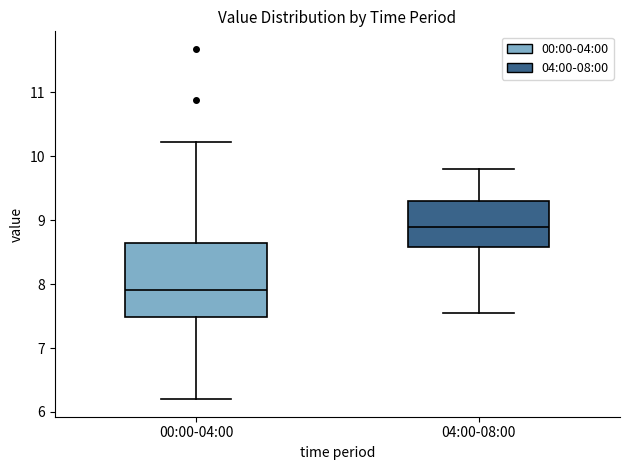

Reading left to right, transcribe this box plot: for each box, give where its median line is, the range the box spans, and where its two whiskers end, as read against the y-axis. The values are not printed on the chart, so give them approximately, as read against the axis.

00:00-04:00: median 7.9, box 7.5 to 8.6, whiskers 6.2 to 10.2
04:00-08:00: median 8.9, box 8.6 to 9.3, whiskers 7.6 to 9.8